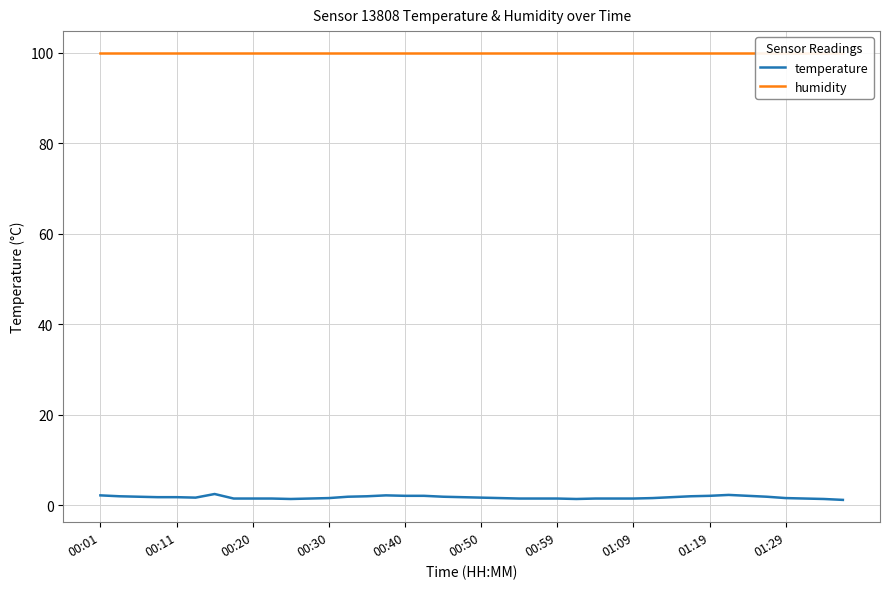

What value does the temperature series have at 10?

1.4